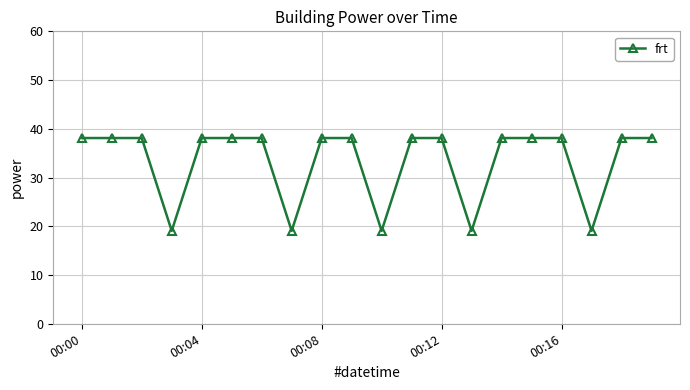

Reading right to left, what are all the values shown in this chart?

38.1	38.1	19.1	38.1	38.1	38.1	19.1	38.1	38.1	19.1	38.1	38.1	19.1	38.1	38.1	38.1	19.1	38.1	38.1	38.1